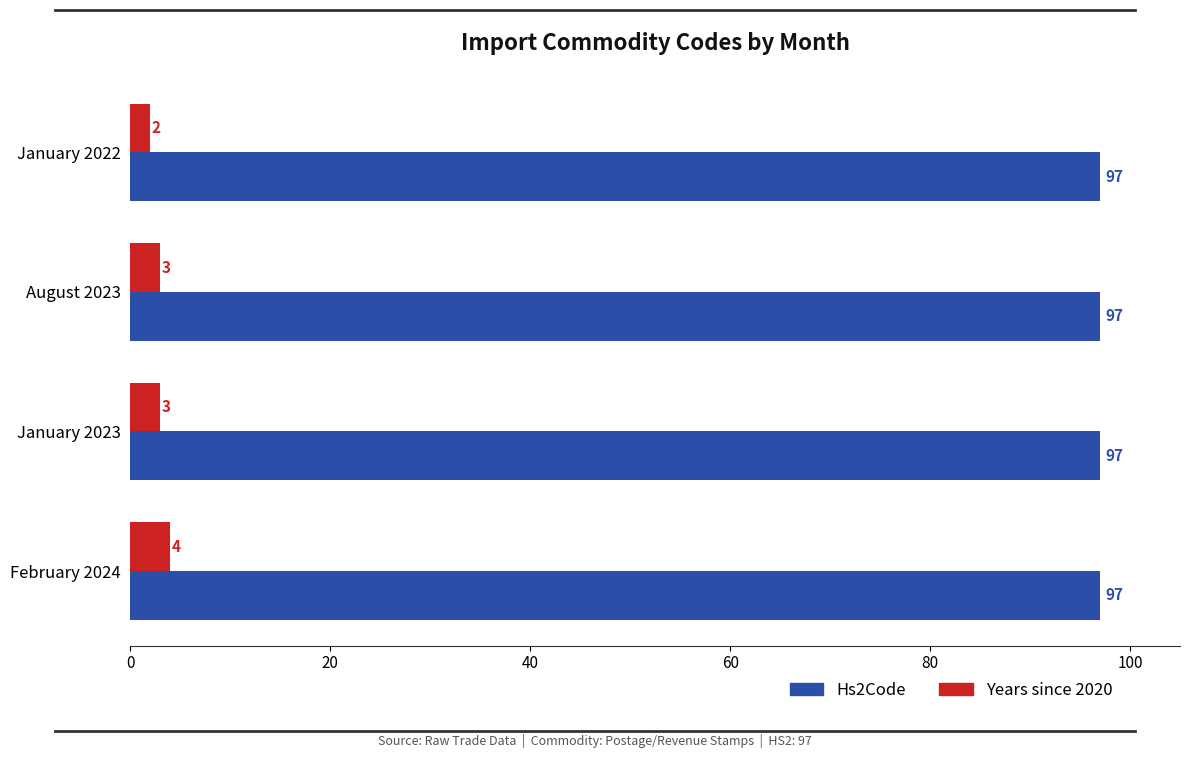

Between January 2022 and February 2024, which series saw the biggest shift?

Years since 2020